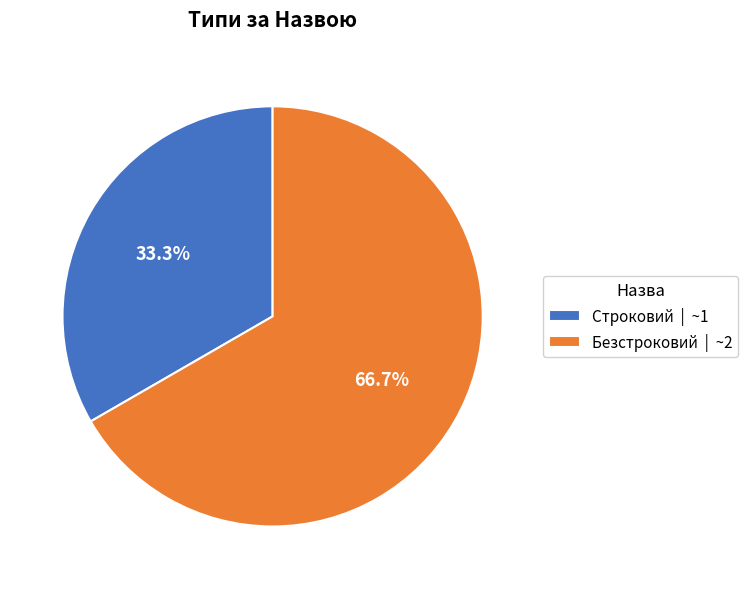

Approximately how many times larger is the value at Строковий compared to Безстроковий?

0.5